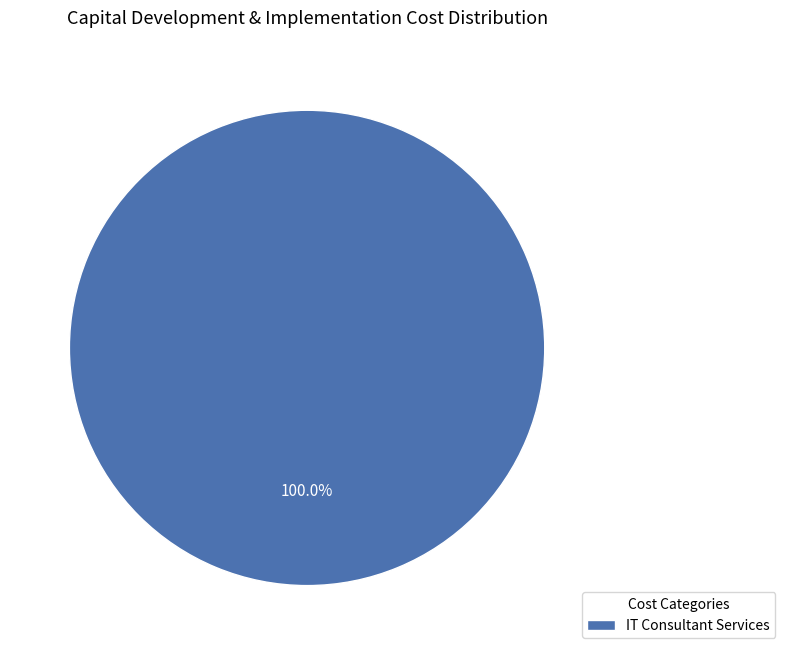

Rank the categories by value from lowest to highest.

IT Consultant Services